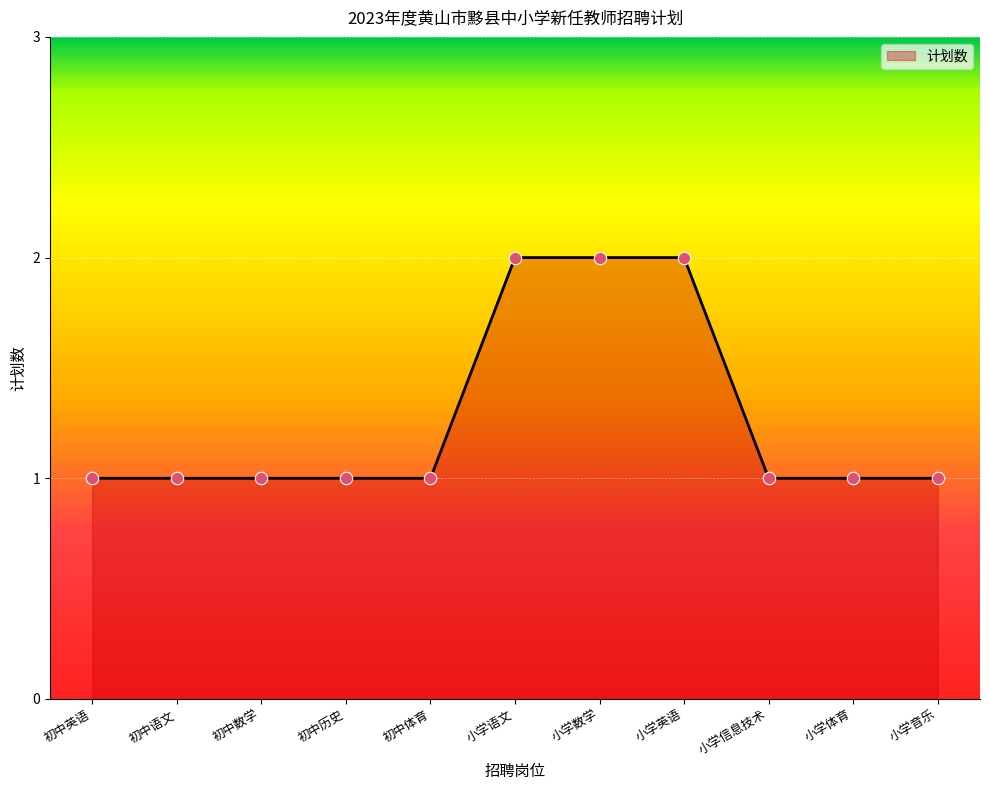

What is the change in value from 小学数学 to 小学体育?

-1